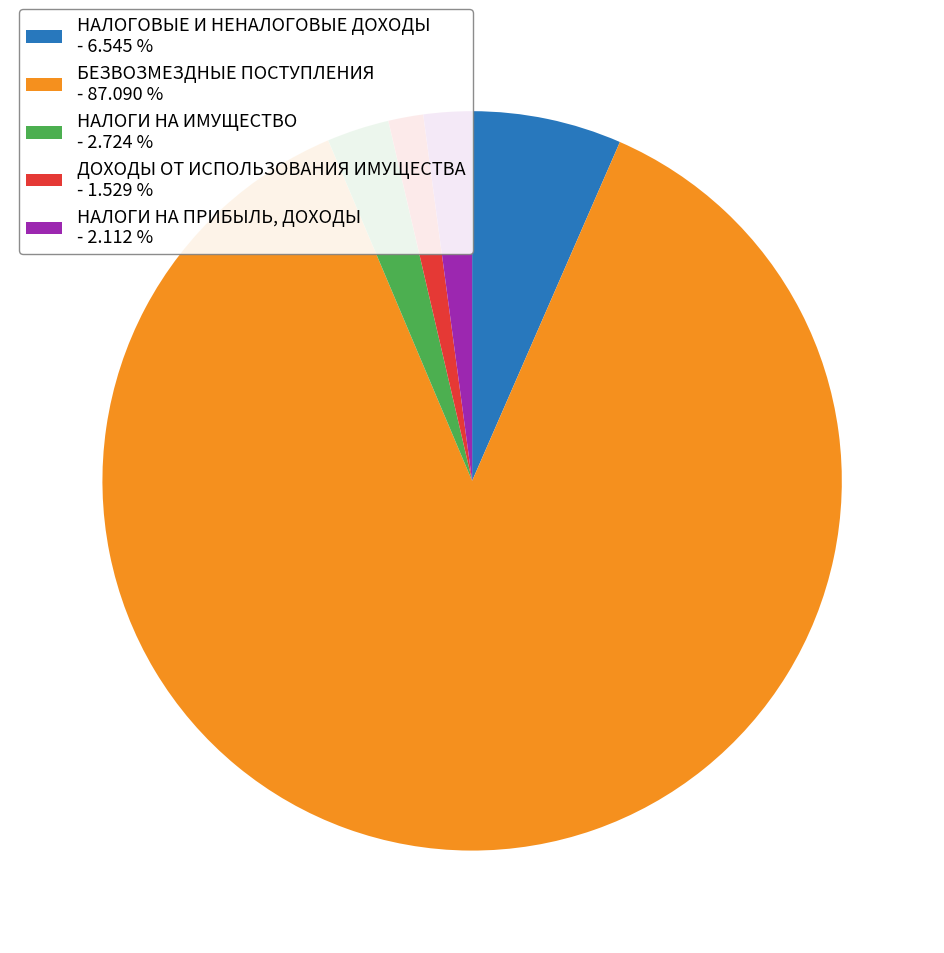

Is the sum of НАЛОГОВЫЕ И НЕНАЛОГОВЫЕ ДОХОДЫ and БЕЗВОЗМЕЗДНЫЕ ПОСТУПЛЕНИЯ greater than half?

Yes